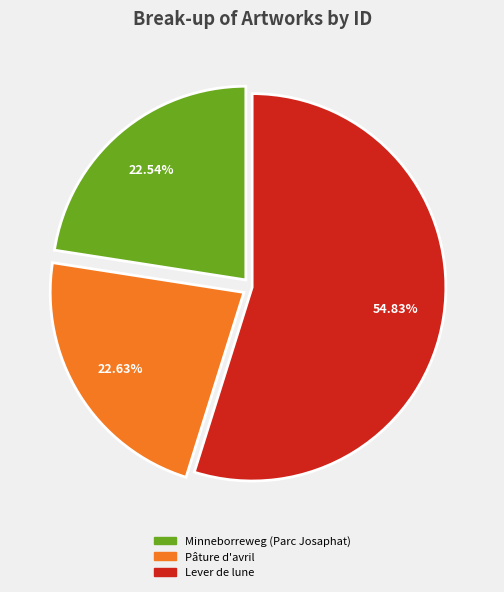

What portion of the pie excludes Pâture d'avril?

77.4%